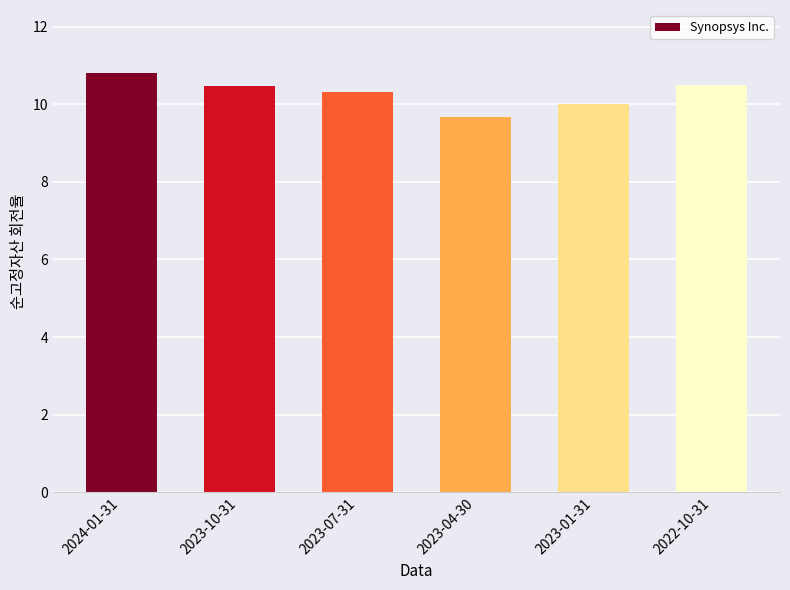

What is the minimum value shown in the chart?

9.7